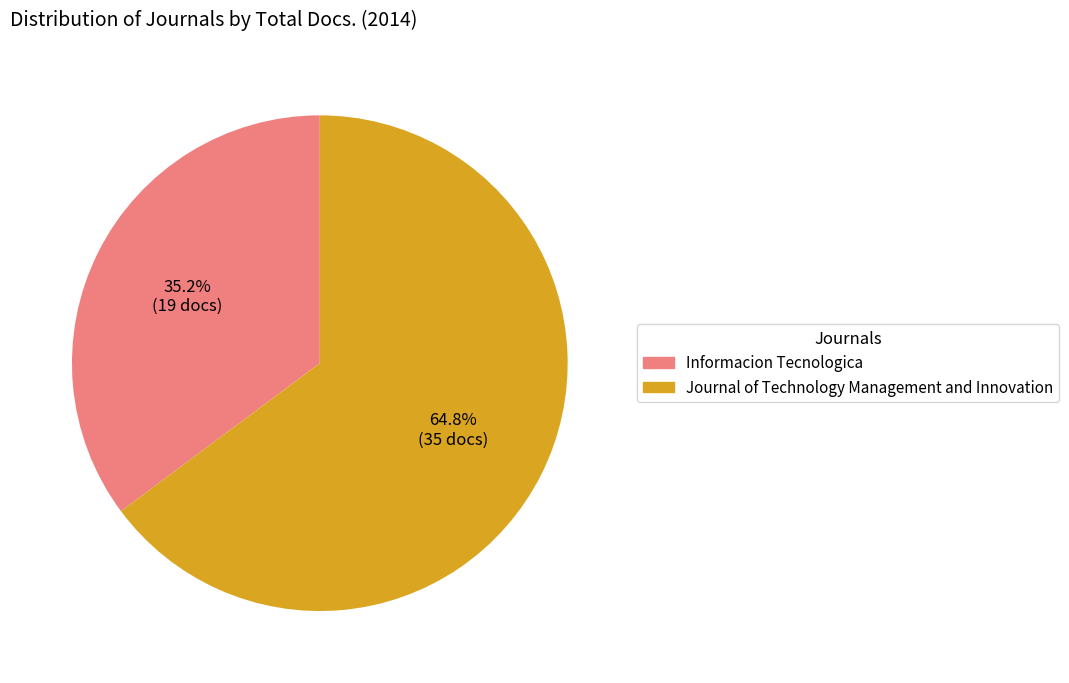

Rank the categories by value from highest to lowest.

Journal of Technology Management and Innovation, Informacion Tecnologica